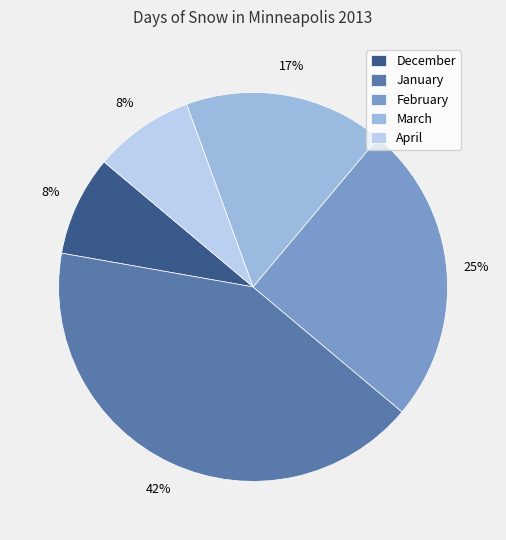

How many slices are in this pie chart?

5